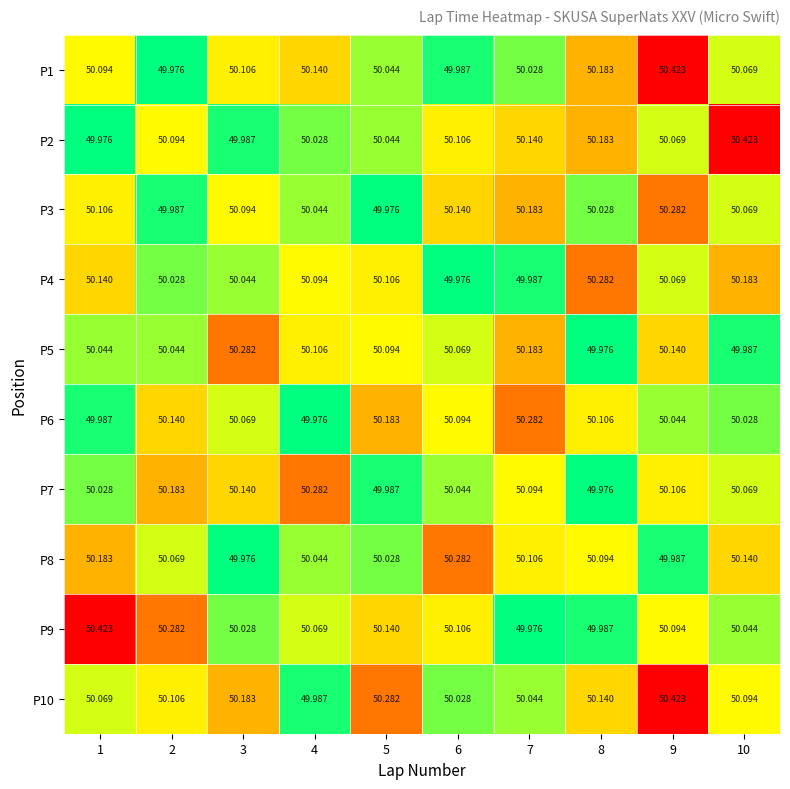

Which series has the largest total across all categories?

P10